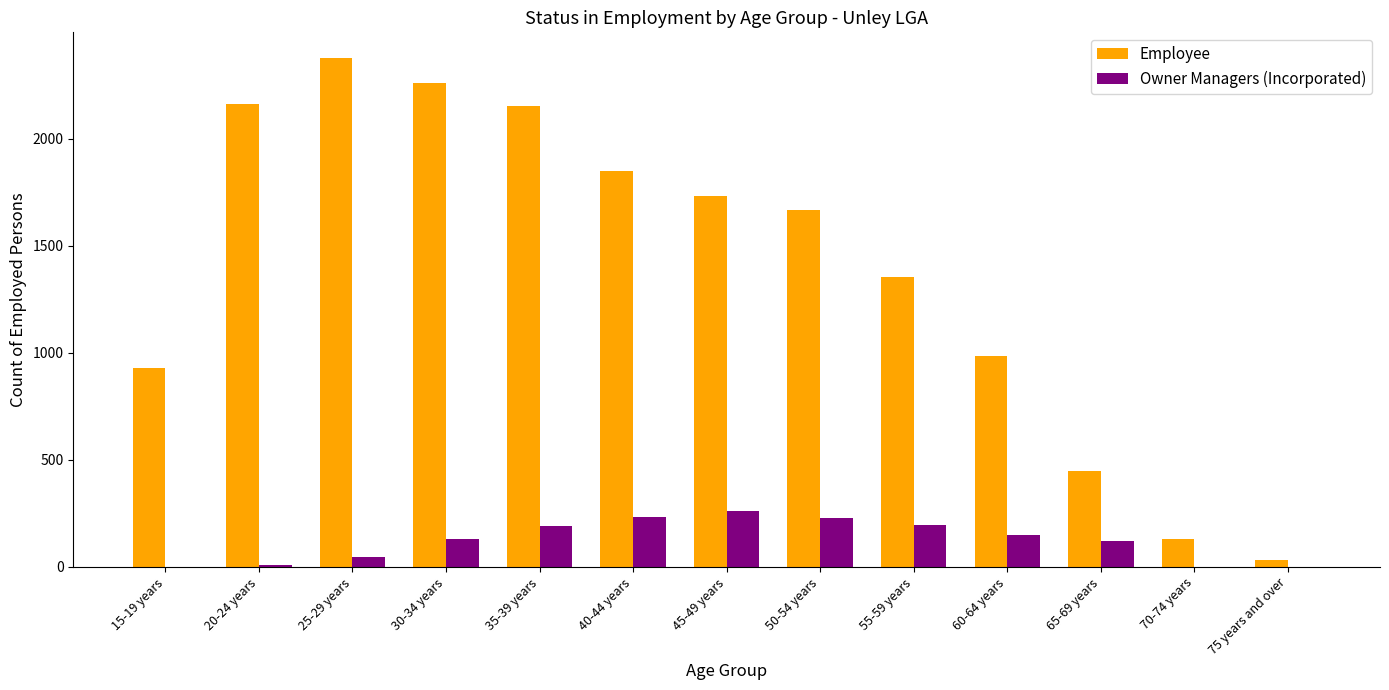

What is the greatest value displayed?

2377